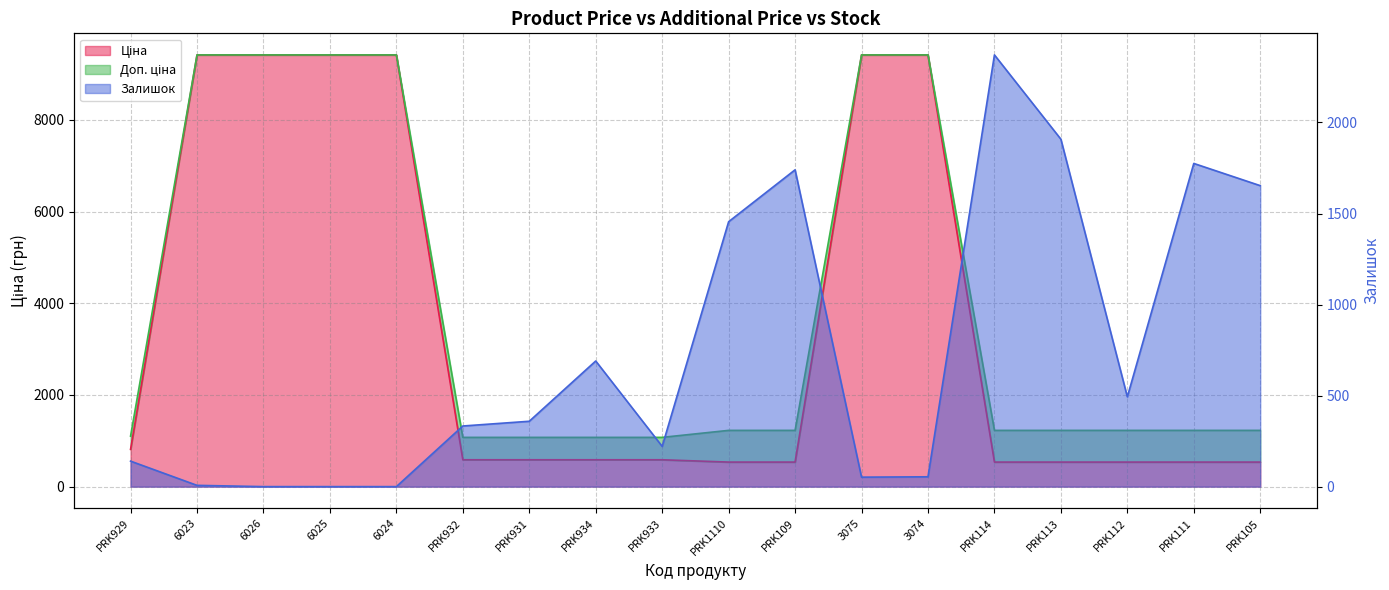

Rank the series at PRK933 from lowest to highest value.

Залишок, Ціна, Доп. ціна